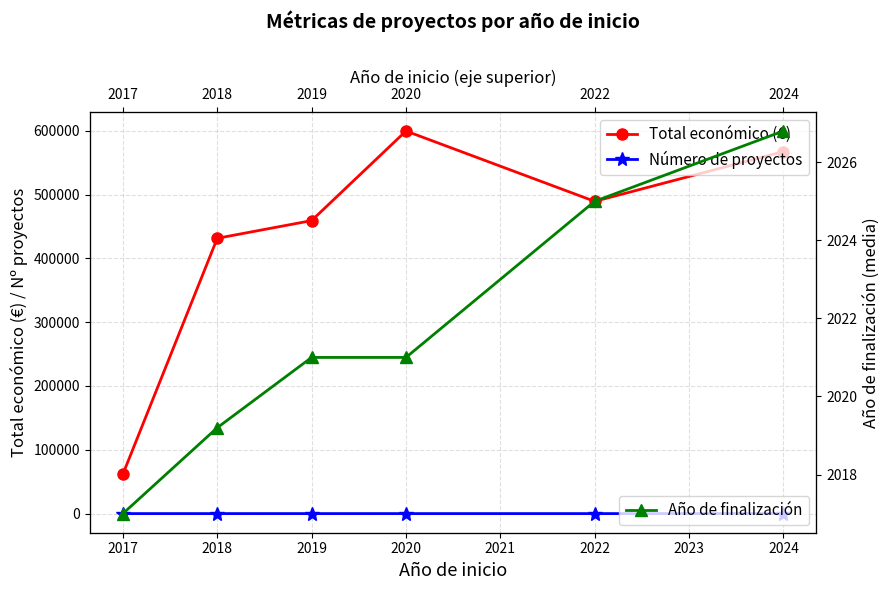

Which series has the largest range (max minus min)?

Total económico (€)